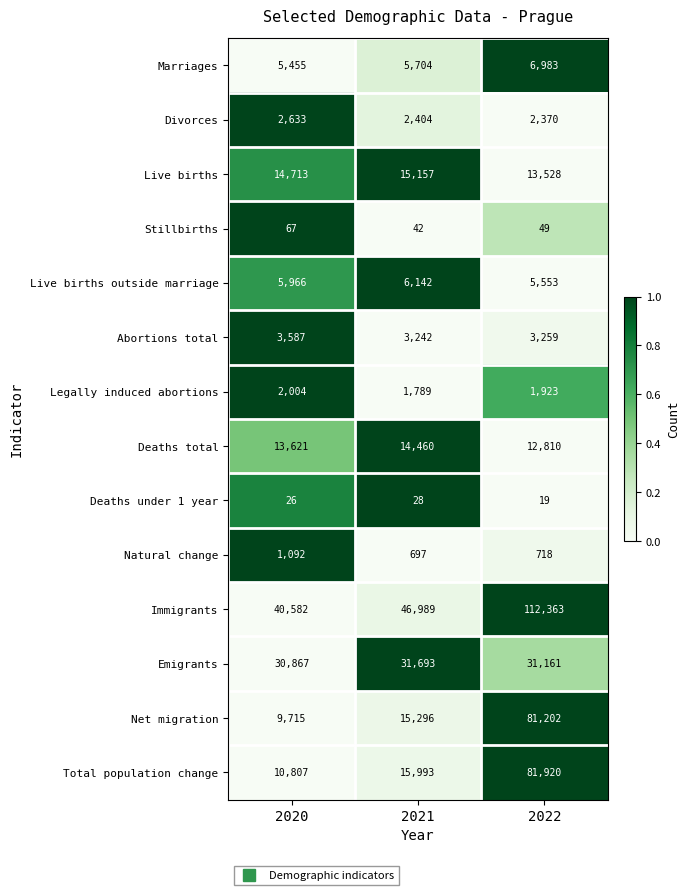

At 2022, list the series in order from smallest to largest.

Deaths under 1 year, Stillbirths, Natural change, Legally induced abortions, Divorces, Abortions total, Live births outside marriage, Marriages, Deaths total, Live births, Emigrants, Net migration, Total population change, Immigrants